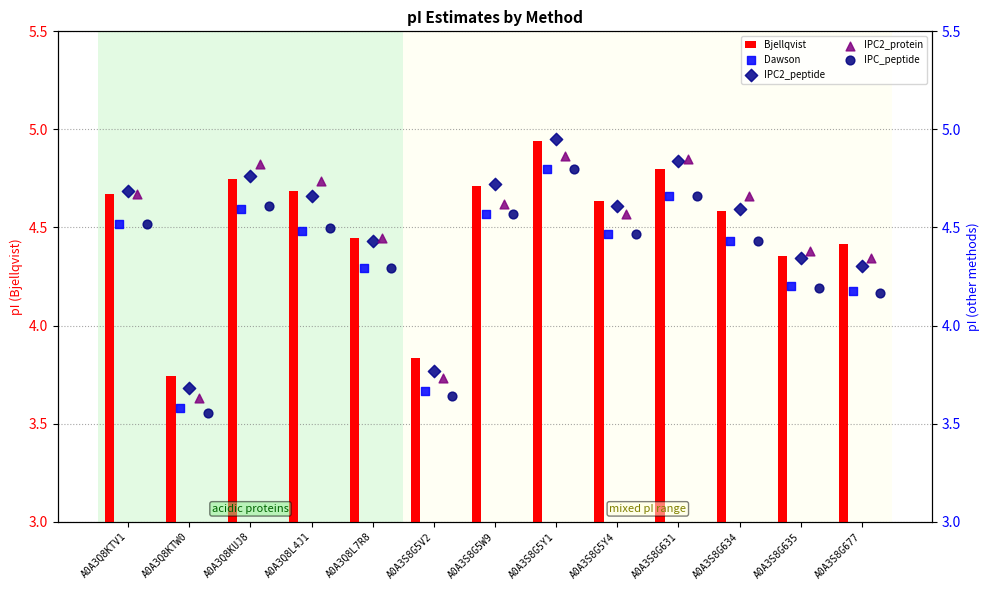

Which series has the largest total across all categories?

Bjellqvist